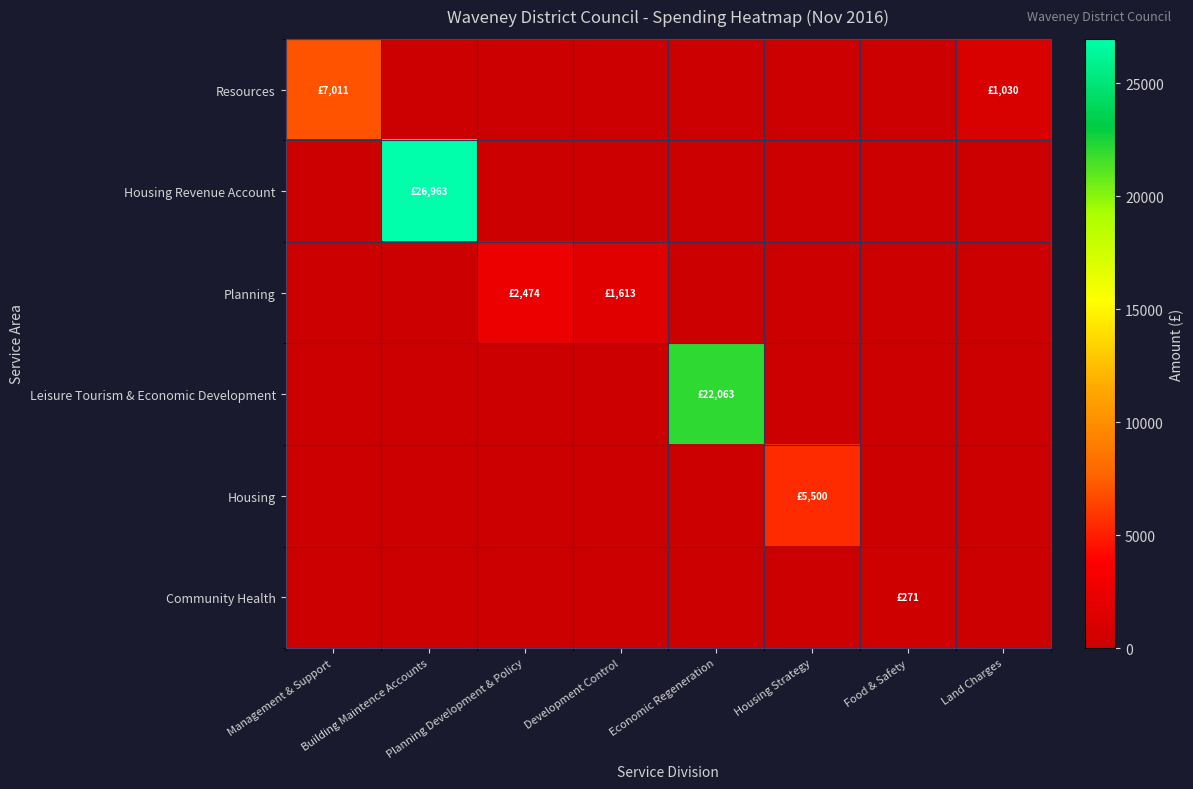

Rank the series at Management & Support from highest to lowest value.

Resources, Housing Revenue Account, Planning, Leisure Tourism & Economic Development, Housing, Community Health